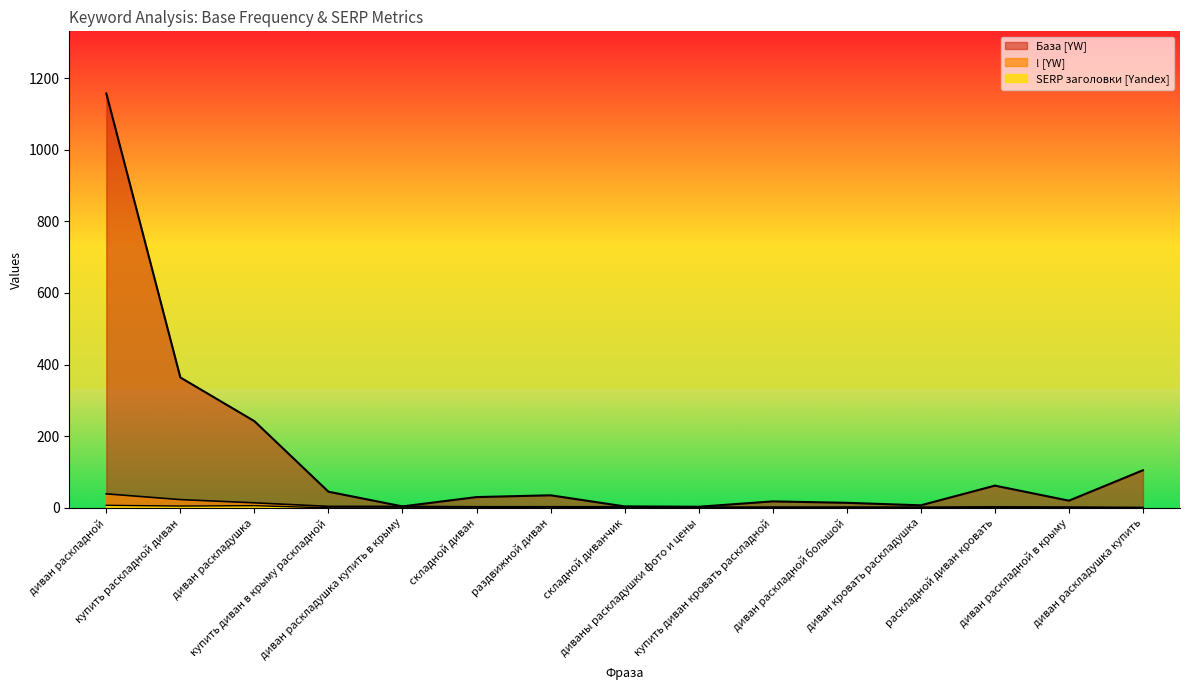

Reading right to left, transcribe all the data shown in this chart.

База [YW]: 105	20	62	7	14	18	3	4	35	30	4	45	242	364	1157
! [YW]: 1	2	2	2	2	2	2	3	3	3	4	4	14	23	39
SERP заголовки [Yandex]: 0	1	3	0	1	1	0	0	2	0	0	0	6	5	7